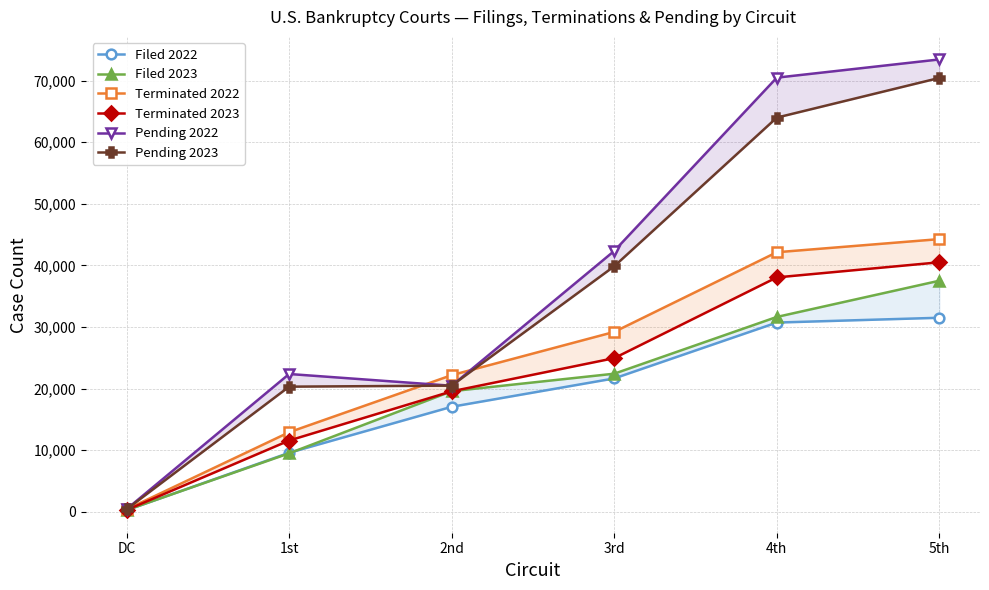

What is the highest value of the Filed 2023 series?

37521